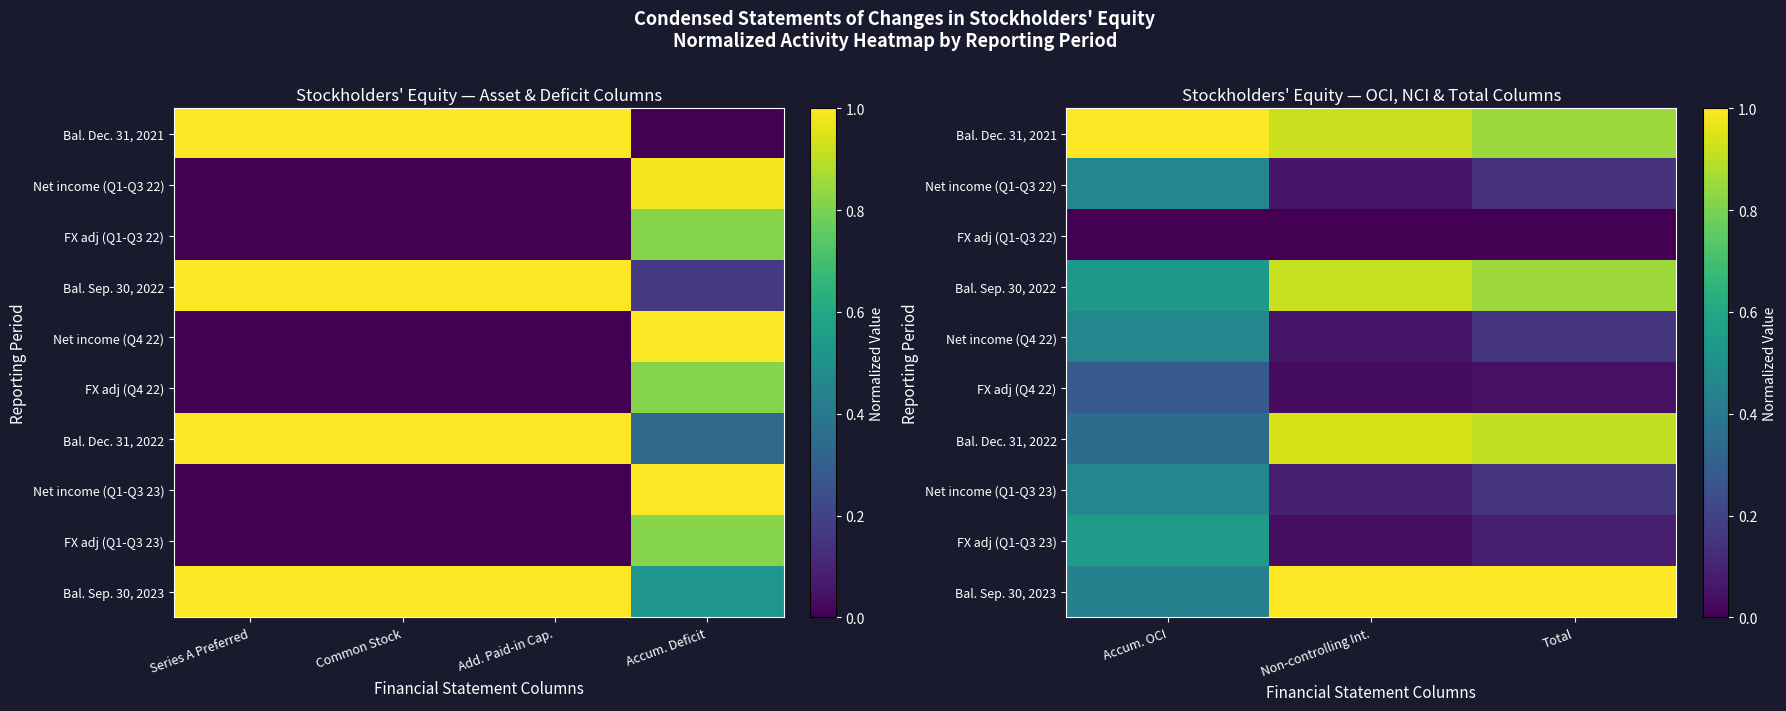

What is the highest value of the Net income (Q1-Q3 23) series?

0.5